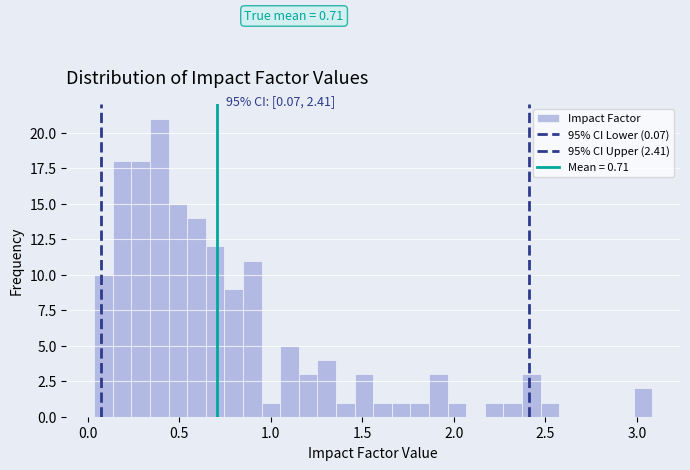

Around what value on the x-axis is the tallest bar? Give the approximate position of its centre, as read against the axis.

0.40